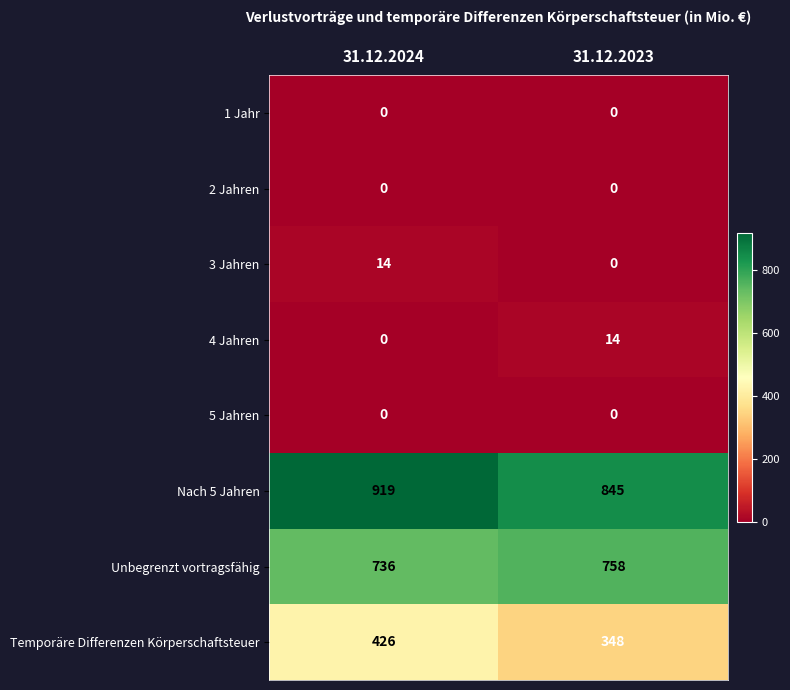

Count the number of data series in this chart.

8